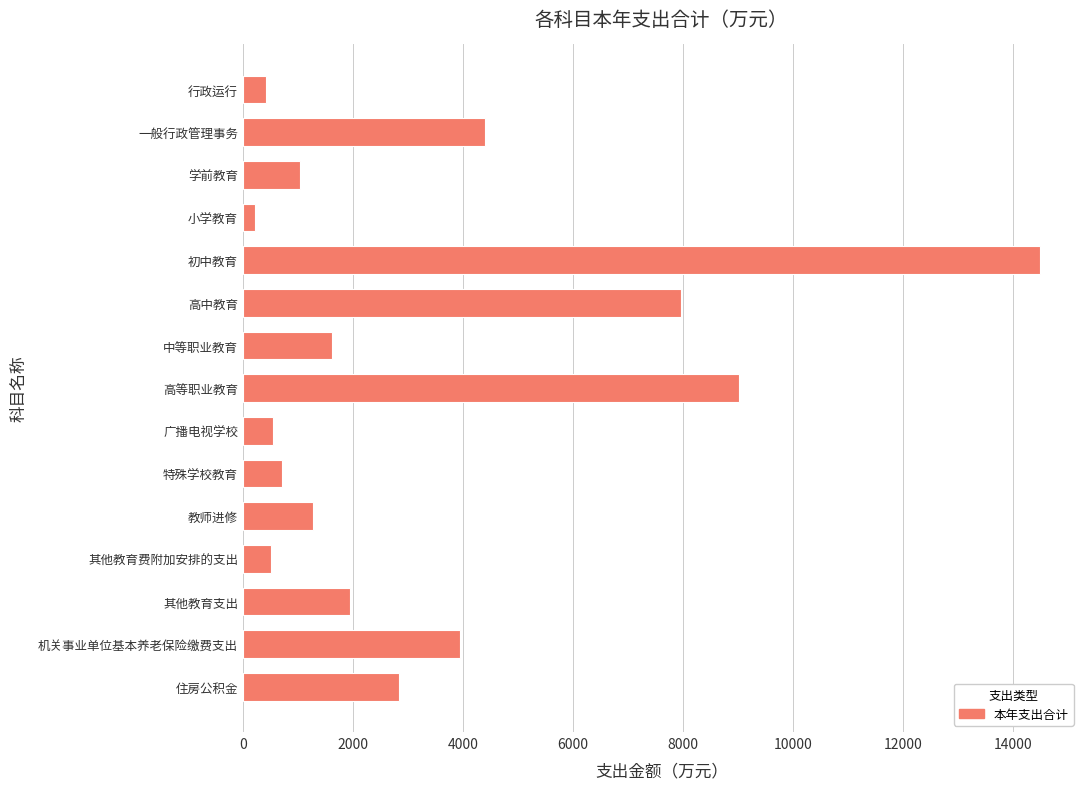

What is the value of the 15th bar from the top?

2841.1